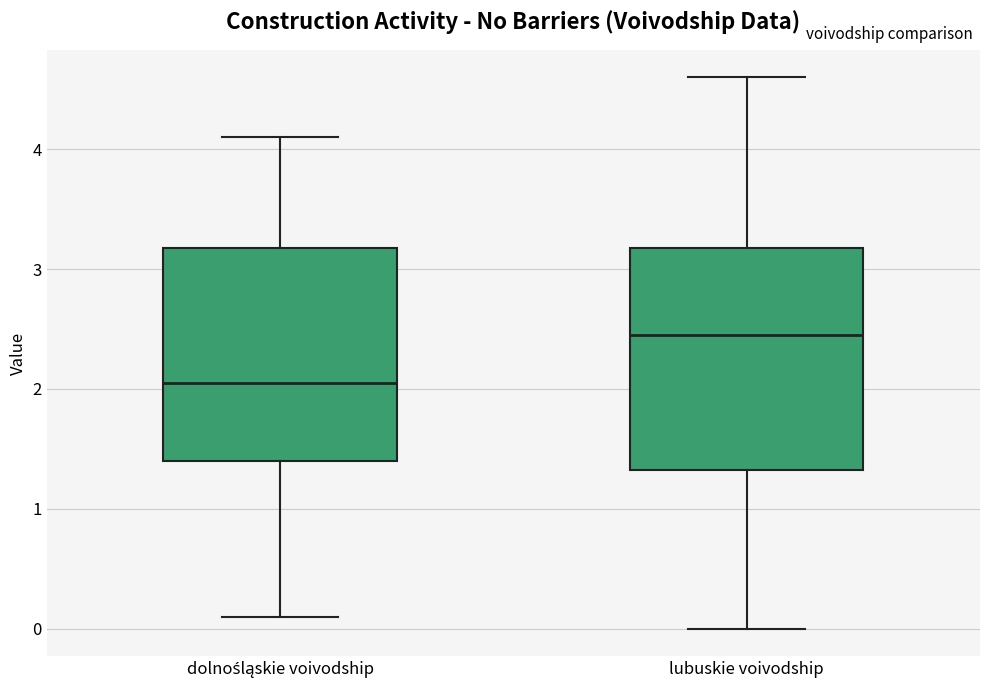

Which box has the highest median line?

lubuskie voivodship